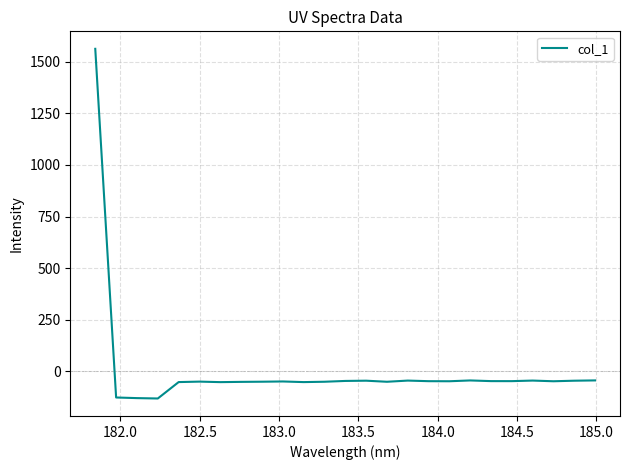

What is the minimum value shown in the chart?

-133.2